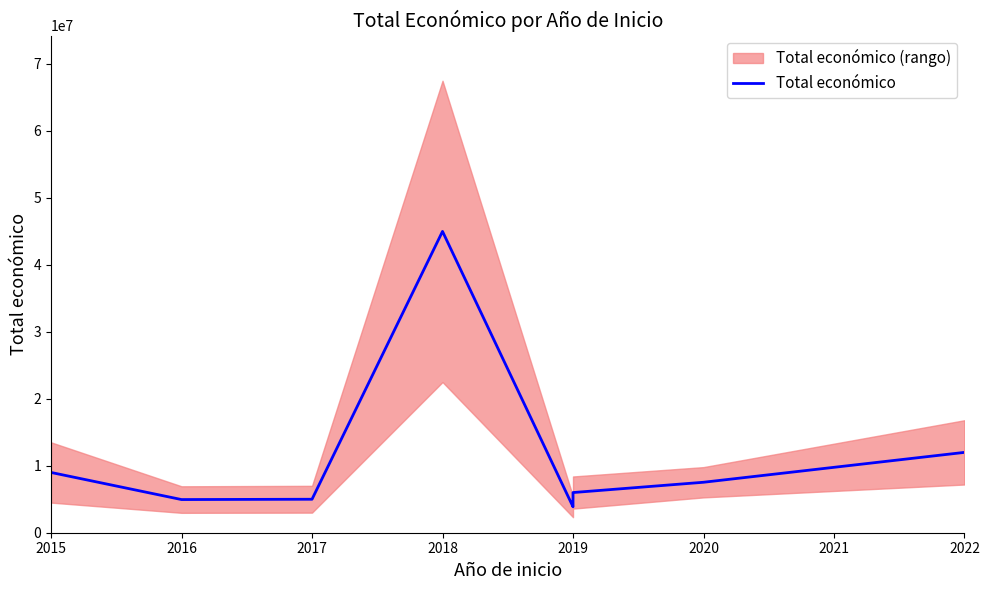

What is the difference between the maximum and minimum values?

41125755